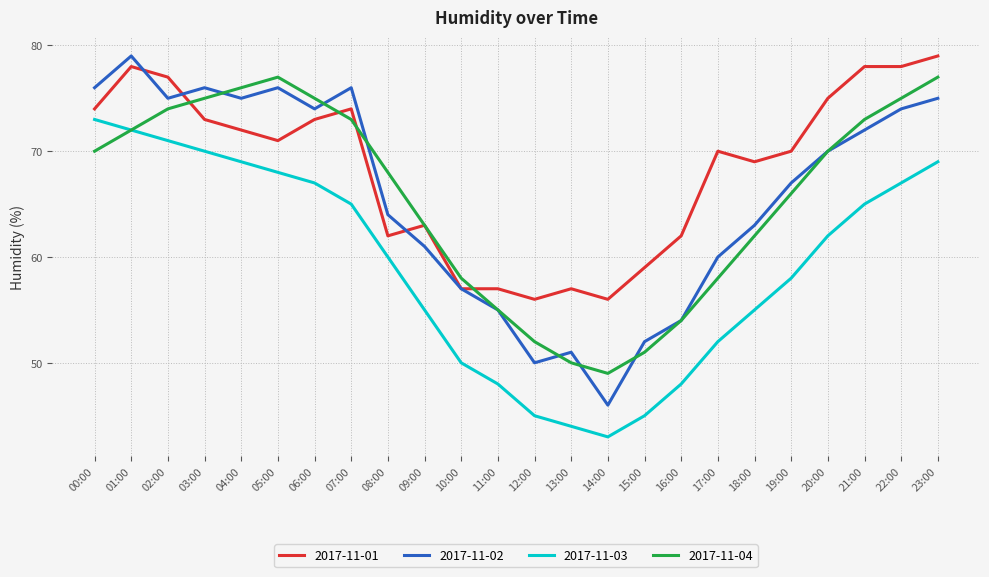

Which series changed the most between 00:00 and 16:00?

2017-11-03